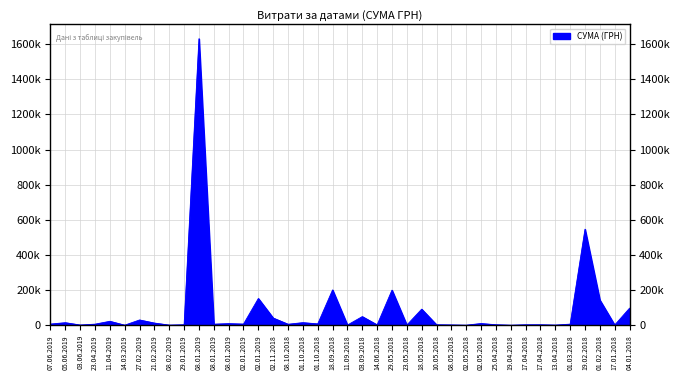

List the labels in order of value, largest first.

08.01.2019, 19.02.2018, 18.09.2018, 29.05.2018, 02.01.2019, 01.02.2018, 04.01.2018, 18.05.2018, 03.09.2018, 02.11.2018, 27.02.2019, 11.04.2019, 01.10.2018, 05.06.2019, 21.02.2019, 02.05.2018, 08.01.2019, 01.10.2018, 07.06.2019, 02.01.2019, 01.03.2018, 23.04.2019, 08.01.2019, 08.10.2018, 25.04.2018, 10.05.2018, 17.04.2018, 29.01.2019, 17.04.2018, 14.06.2018, 08.05.2018, 17.01.2018, 03.06.2019, 23.05.2018, 11.09.2018, 13.04.2018, 08.02.2019, 14.03.2019, 02.05.2018, 19.04.2018